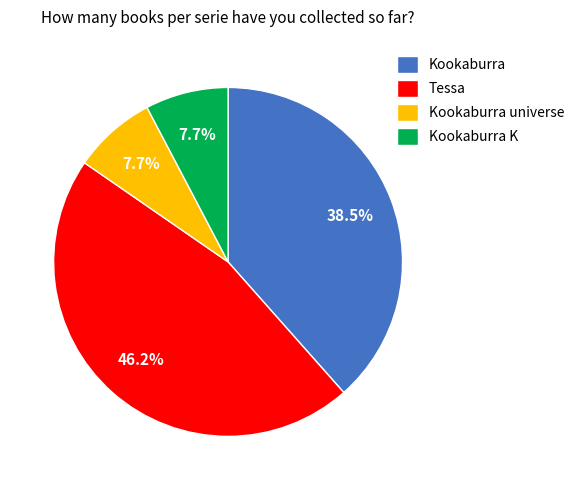

Is Kookaburra the majority of the pie?

No